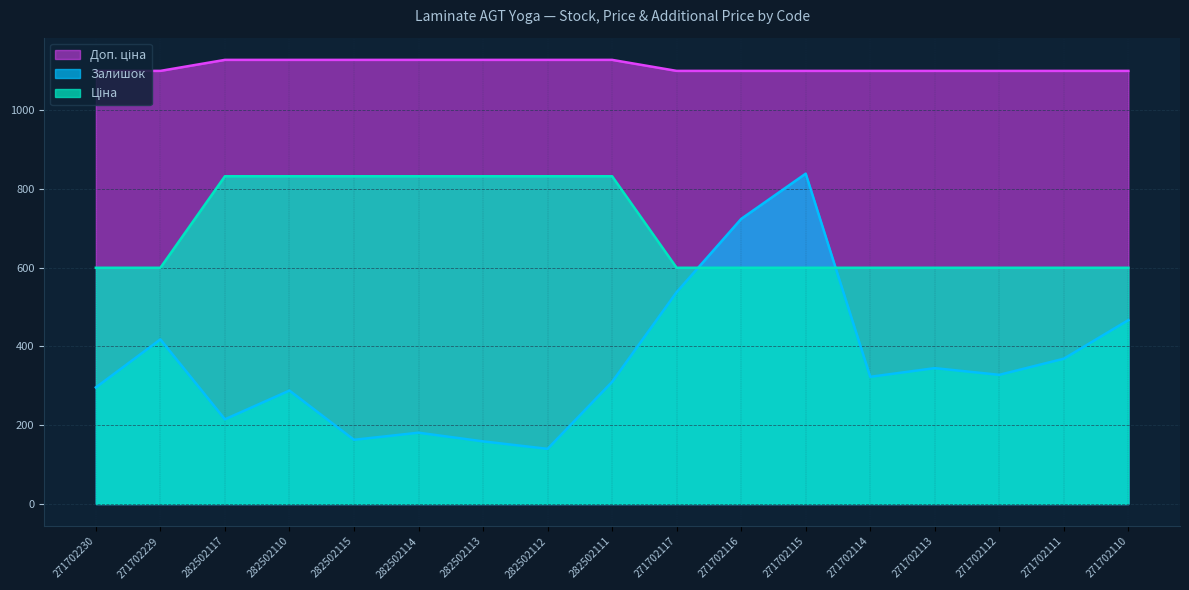

Which series has the largest range (max minus min)?

Залишок